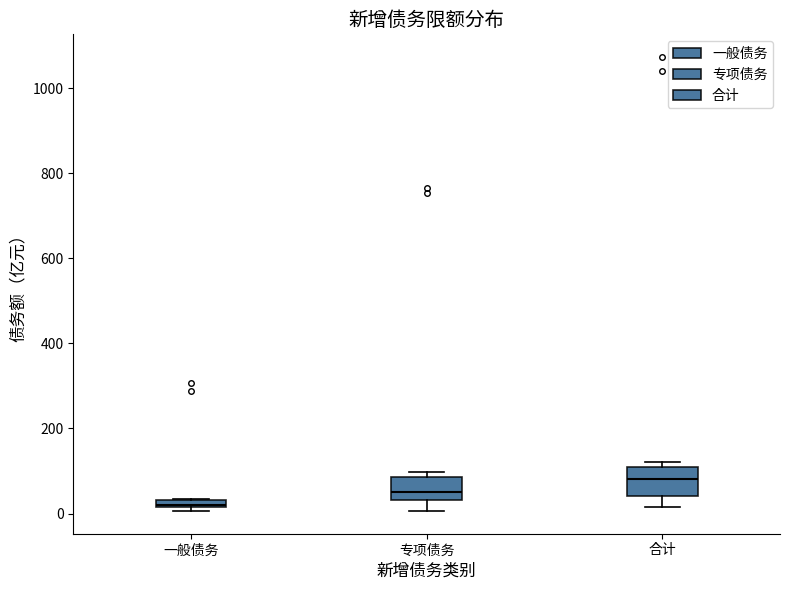

Which box has the lowest median line?

一般债务